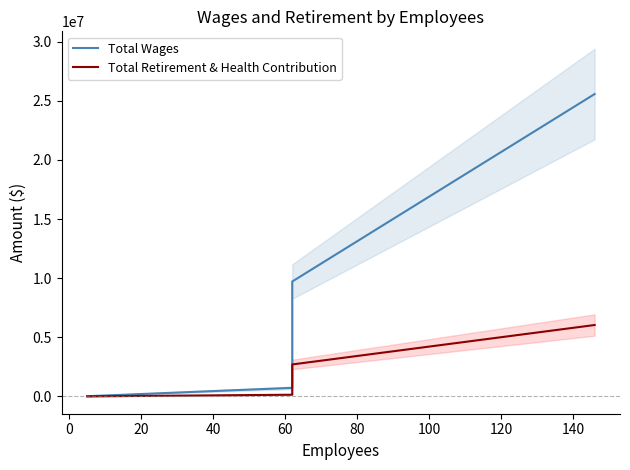

Which series has the widest spread of values?

Total Wages